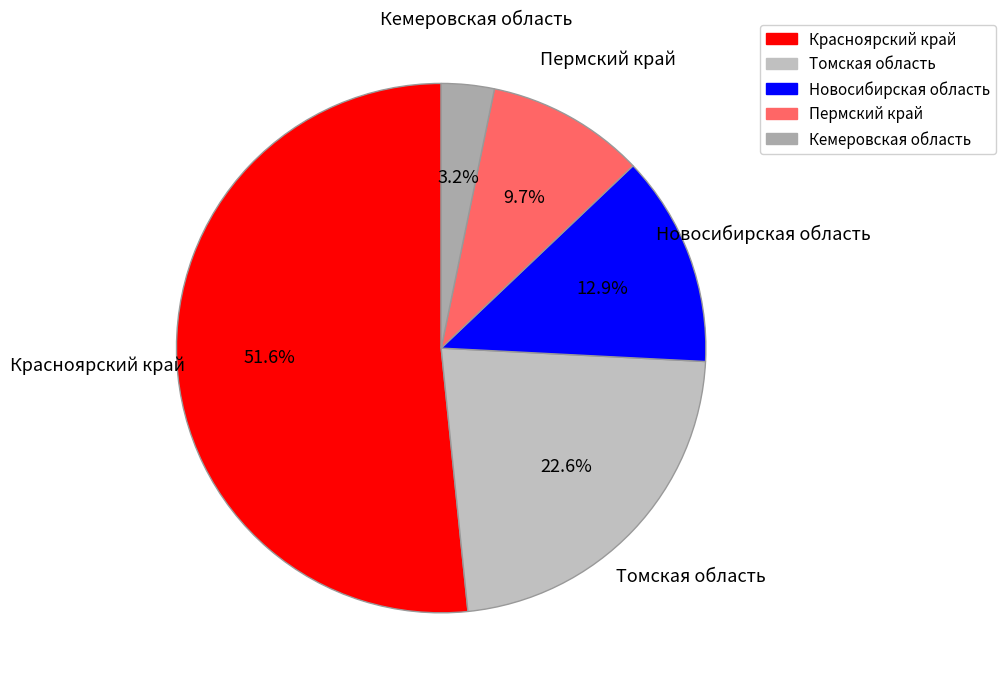

Count the number of slices in the pie.

5